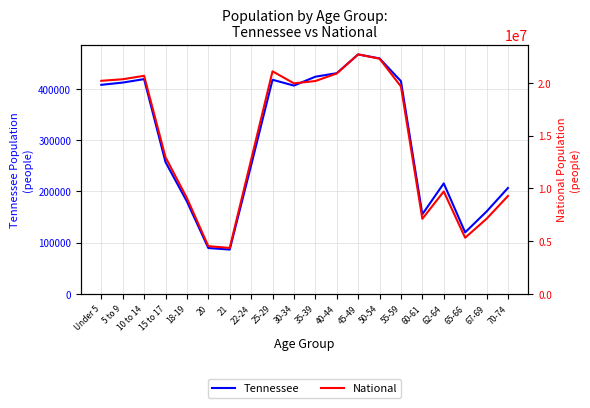

What is the value of the National point at the 15th from the left?

19664805